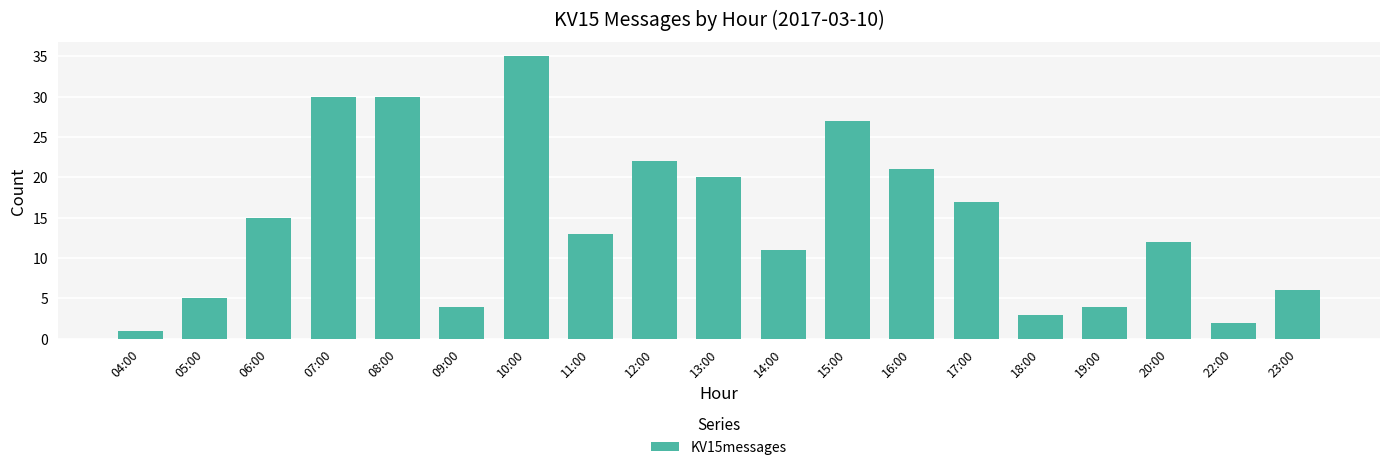

What is the change in value from 04:00 to 17:00?

+16